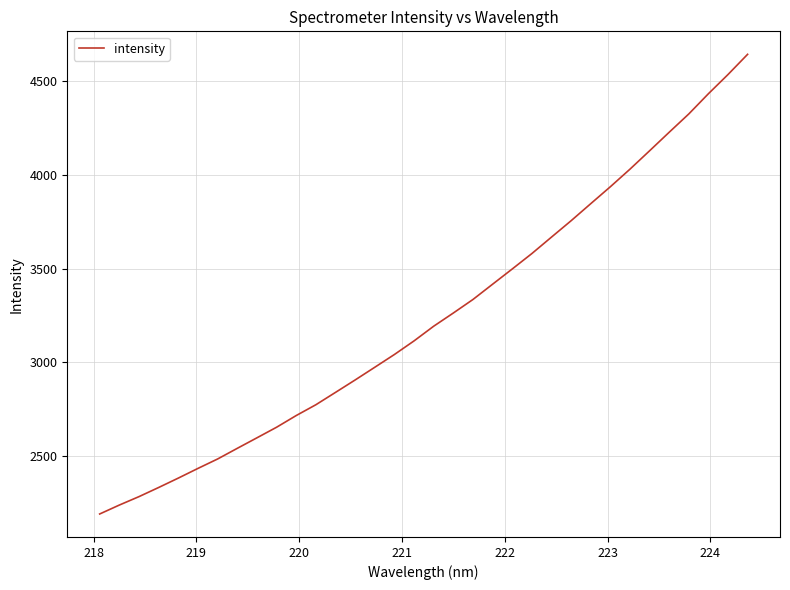

What is the greatest value displayed?

4642.5